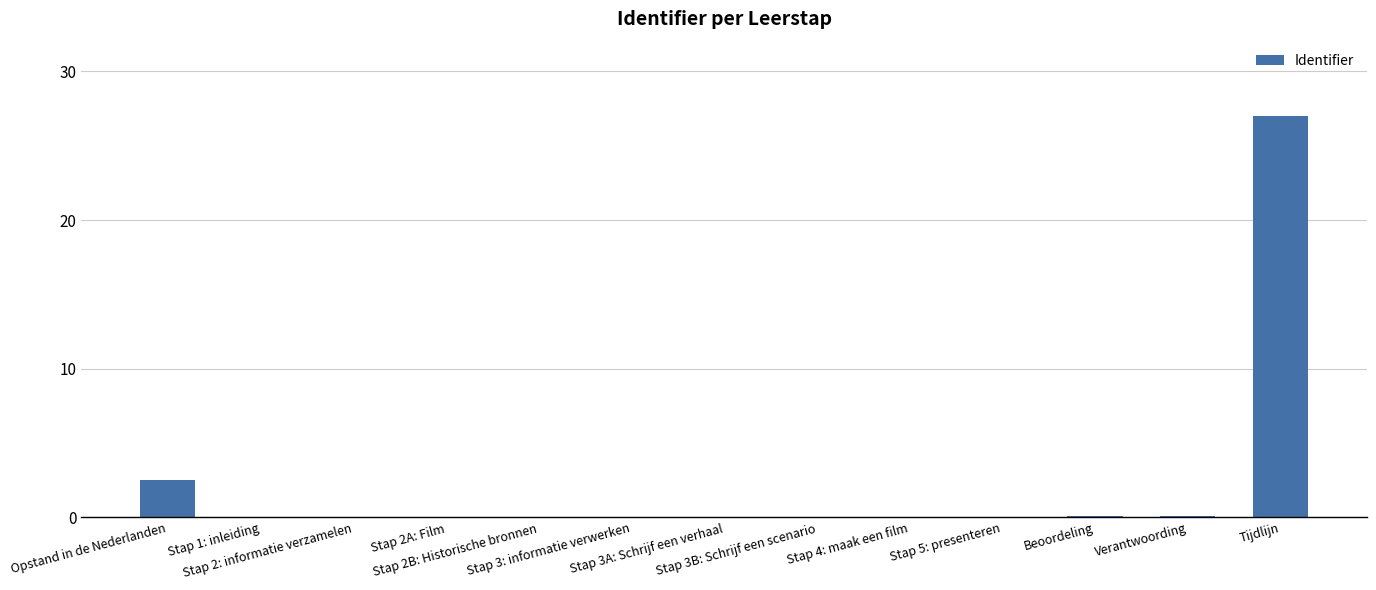

Are the bars horizontal?

No